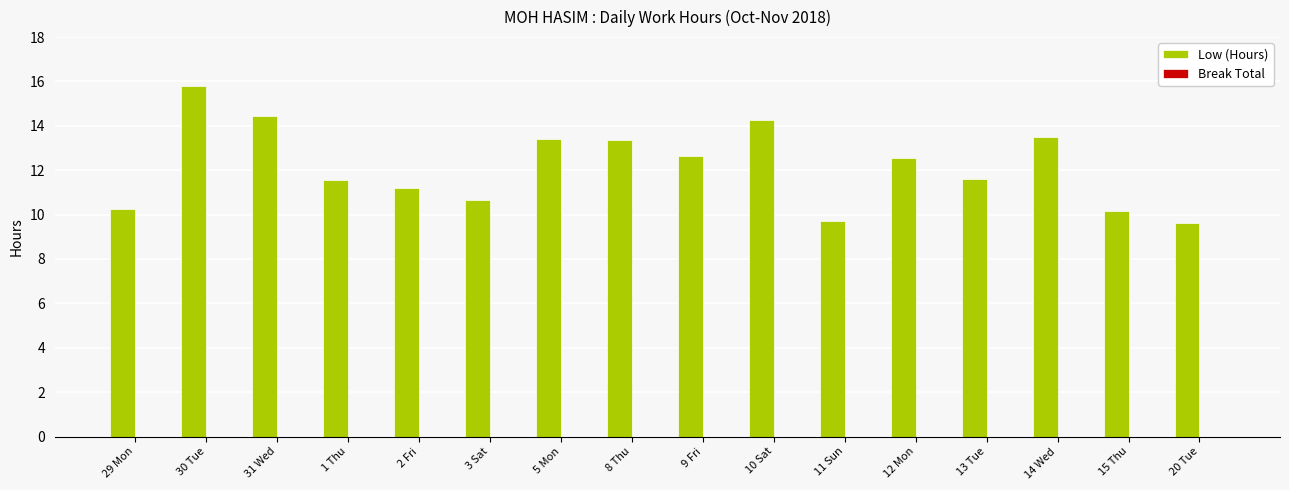

What position from the left is 2 Fri?

5